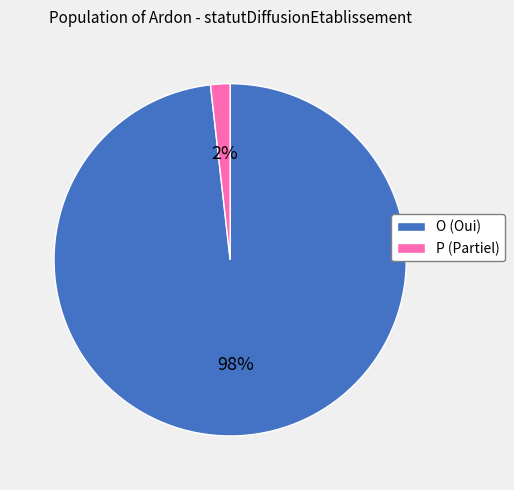

Which has a higher value, P (Partiel) or O (Oui)?

O (Oui)